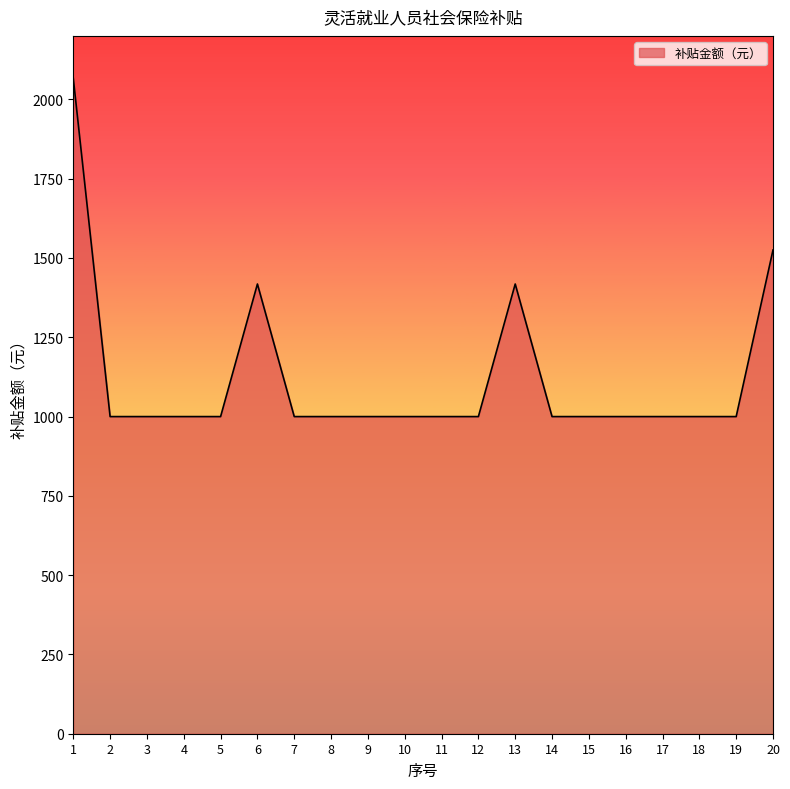

Is it true that the value at 18 is 999.8?

True